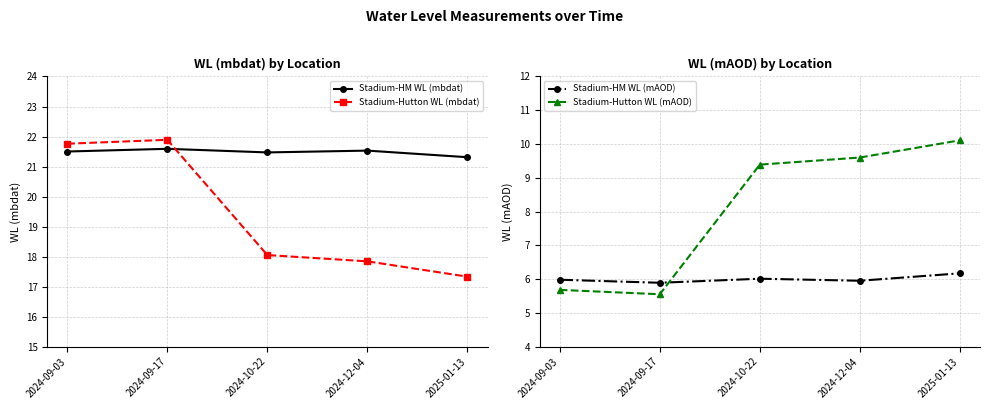

List the labels in order of Stadium-Hutton WL (mbdat) value, smallest first.

2025-01-13, 2024-12-04, 2024-10-22, 2024-09-03, 2024-09-17